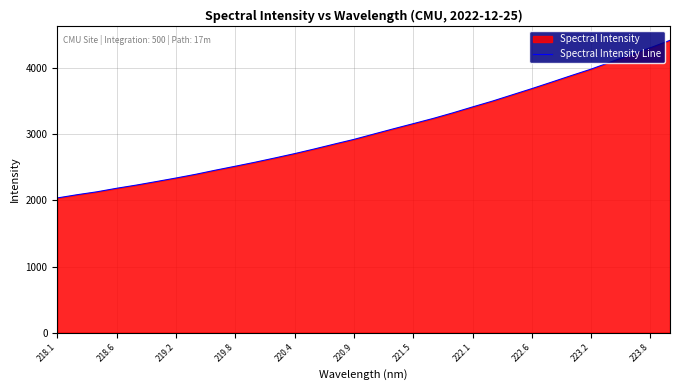

What is the approximate value at 222.1?

3415.6